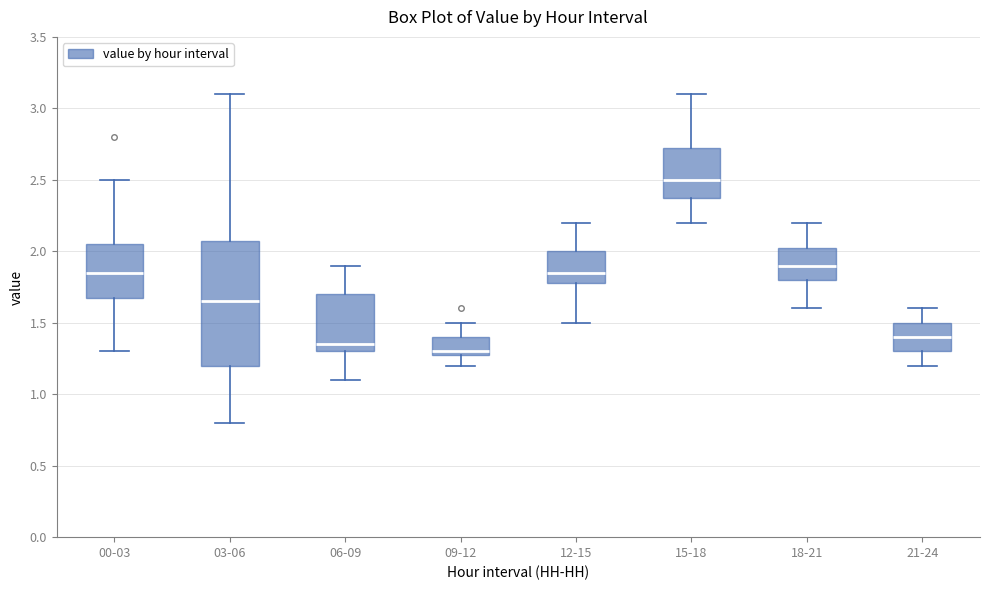

Which box is the tallest, from its lower edge to its upper edge?

03-06